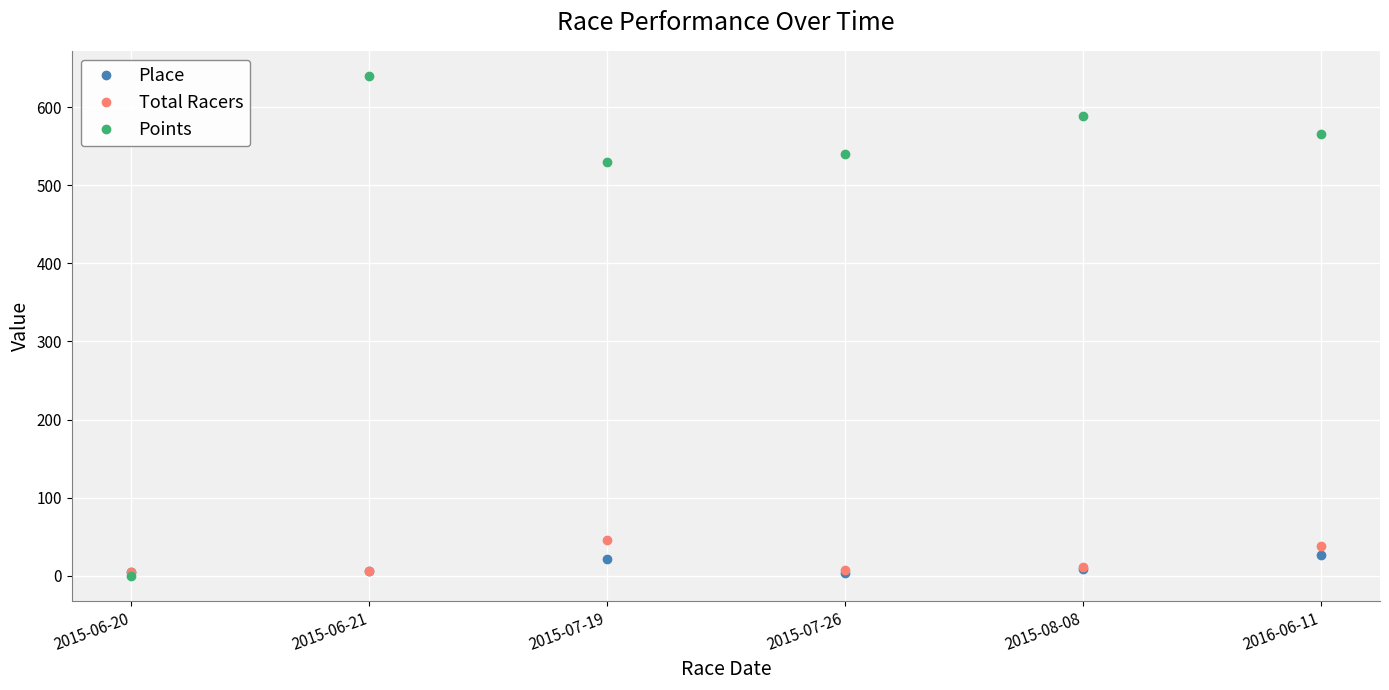

At which category is the sum across all series the highest?

2015-06-21